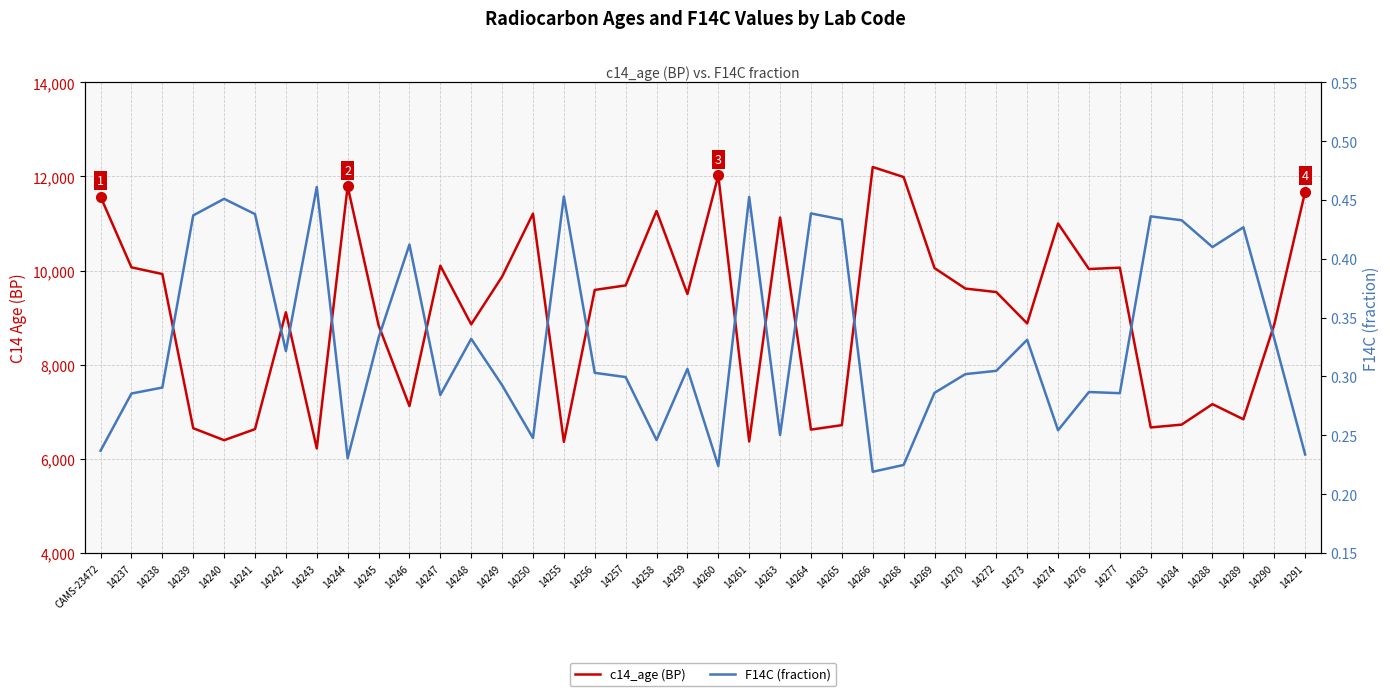

Read the c14_age (BP) value at 14274.

11000.0